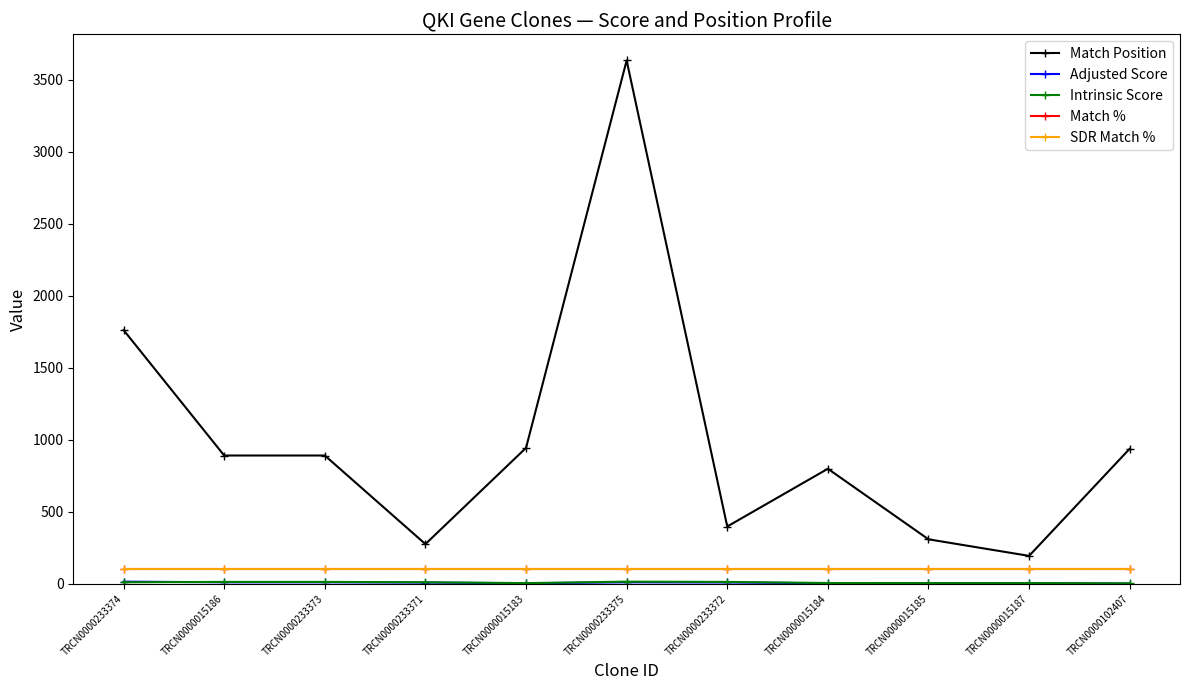

What is the difference between the maximum and minimum values in the Match Position series?

3440.0